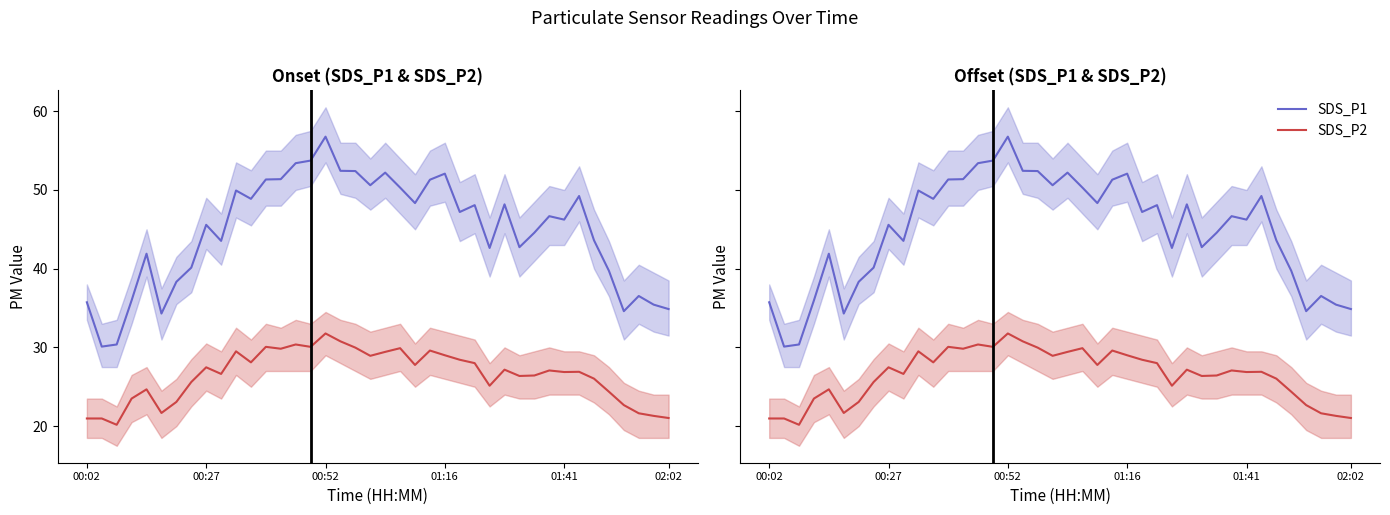

Rank the series at 00:27 from highest to lowest value.

SDS_P1, SDS_P2